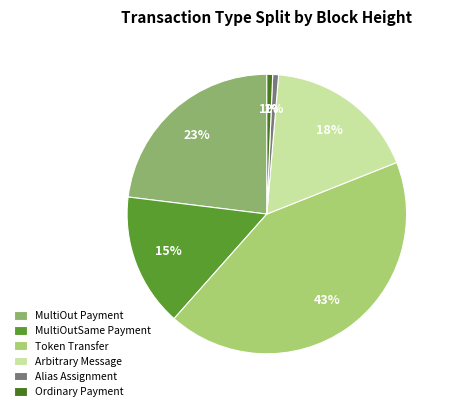

How many slices are in this pie chart?

6